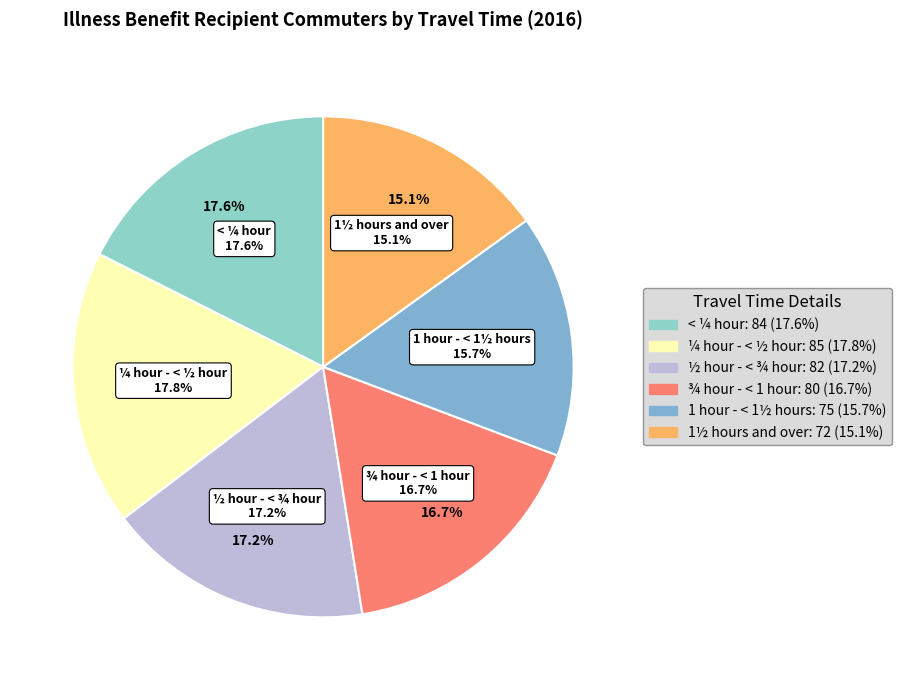

Combined, what portion of the pie is 1 hour - < 1½ hours and < ¼ hour?

33.3%